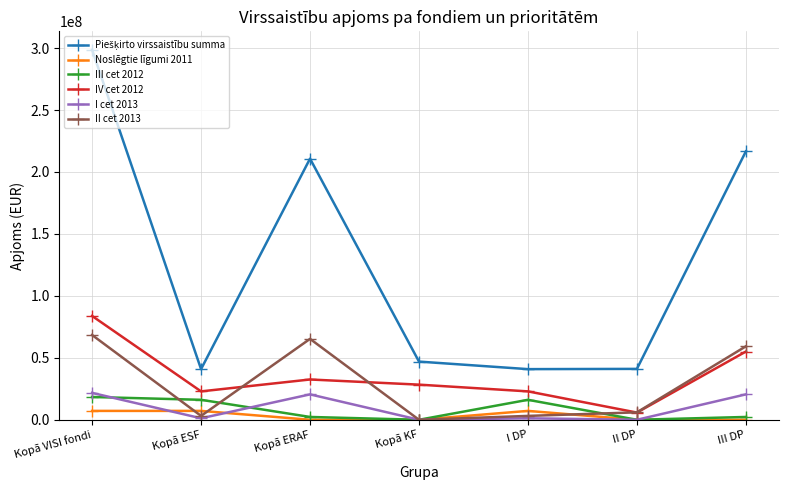

What is the greatest value displayed?

298574716.1